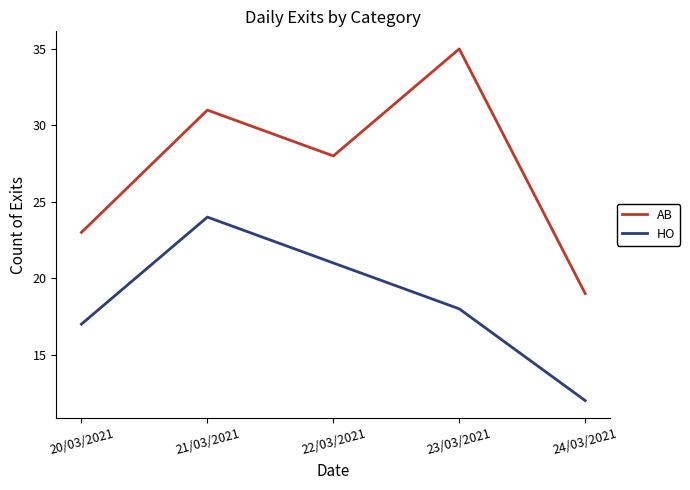

Is it true that HO equals 21 at 22/03/2021?

True